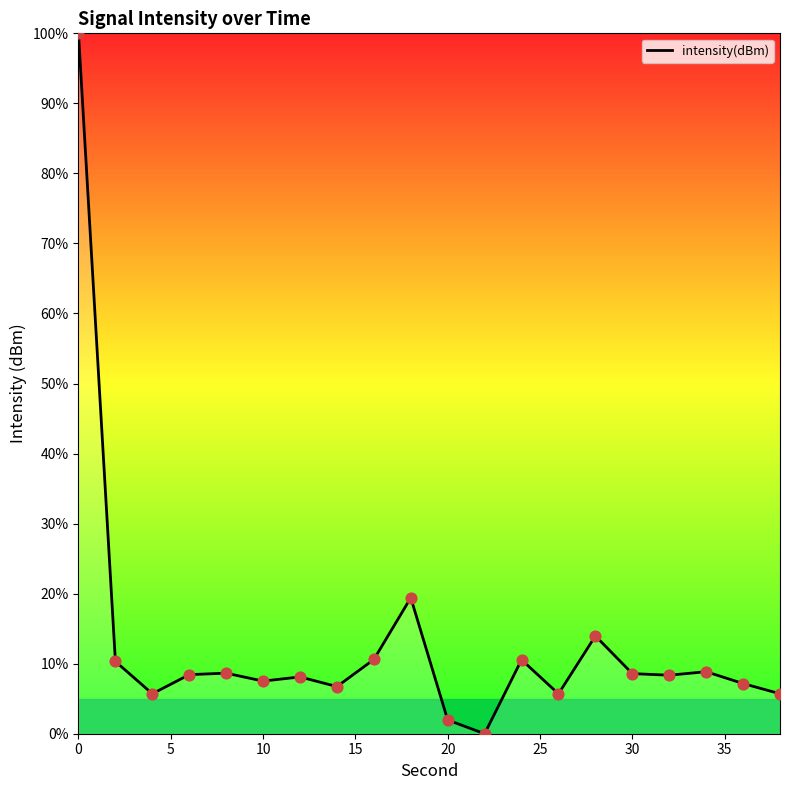

What is the maximum value shown in the chart?

100.0